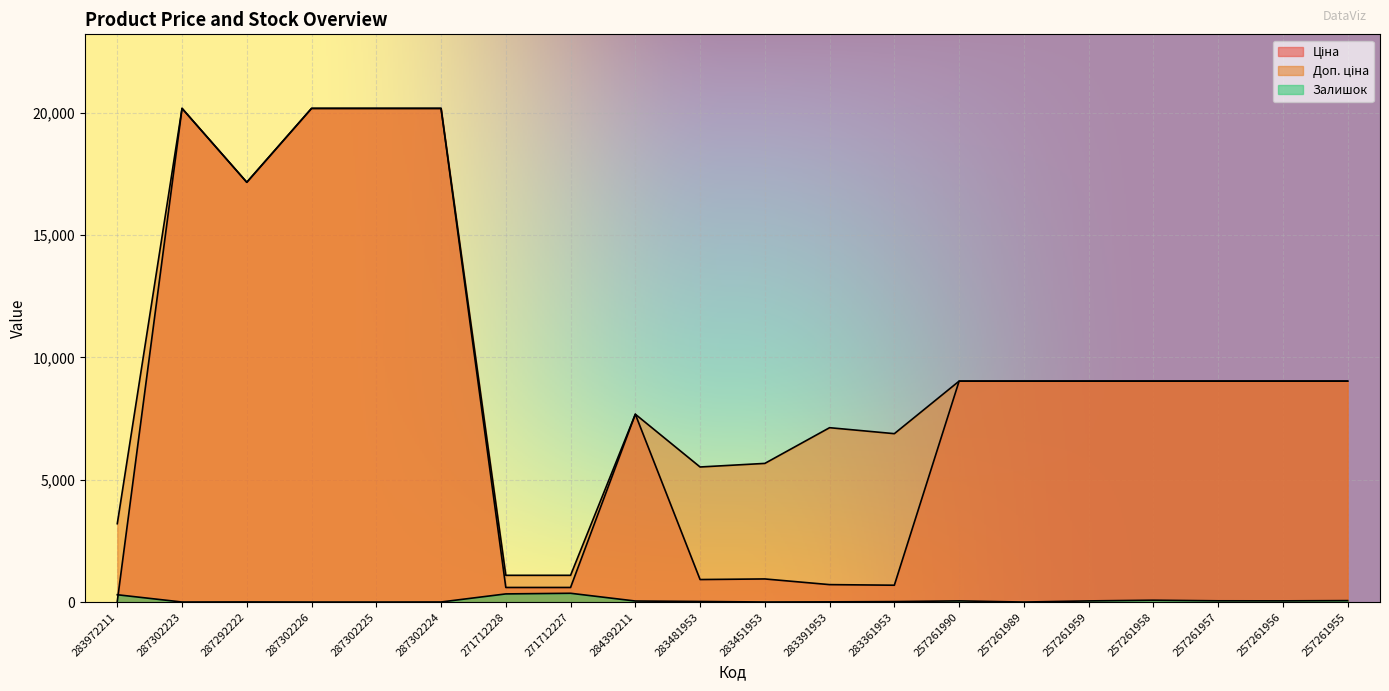

Is the value of Залишок at 257261958 greater than the value of Ціна at 257261990?

No